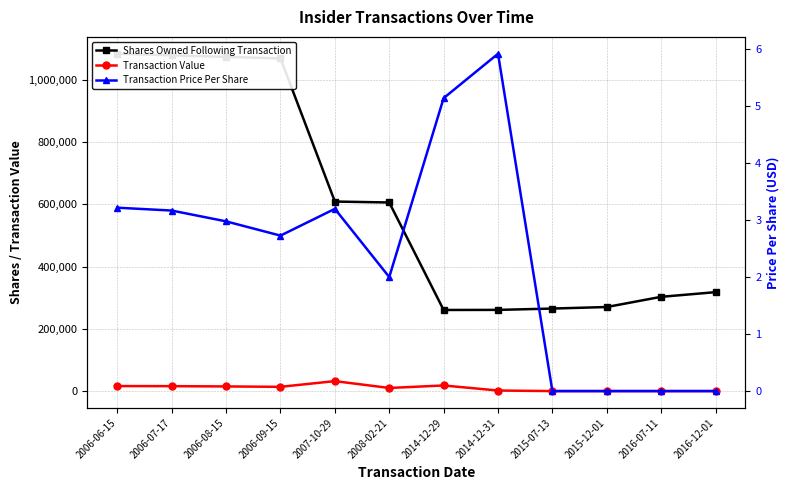

How many values in the Shares Owned Following Transaction series are below 606140?

6